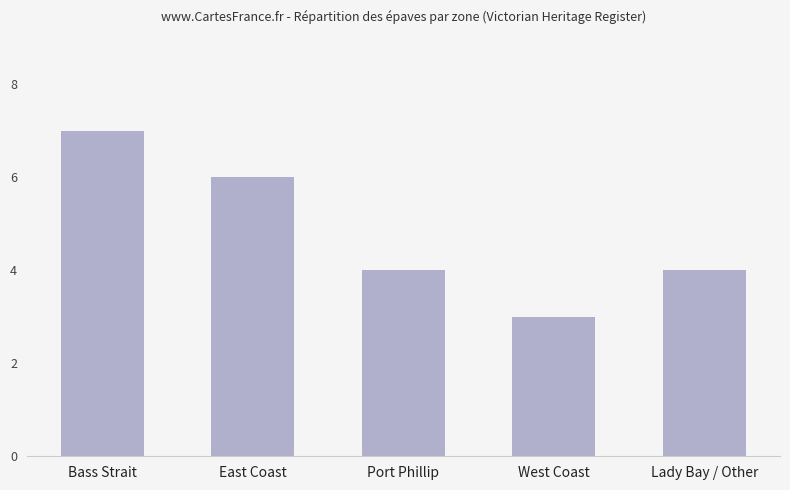

Reading left to right, transcribe all the data shown in this chart.

Bass Strait=7	East Coast=6	Port Phillip=4	West Coast=3	Lady Bay / Other=4